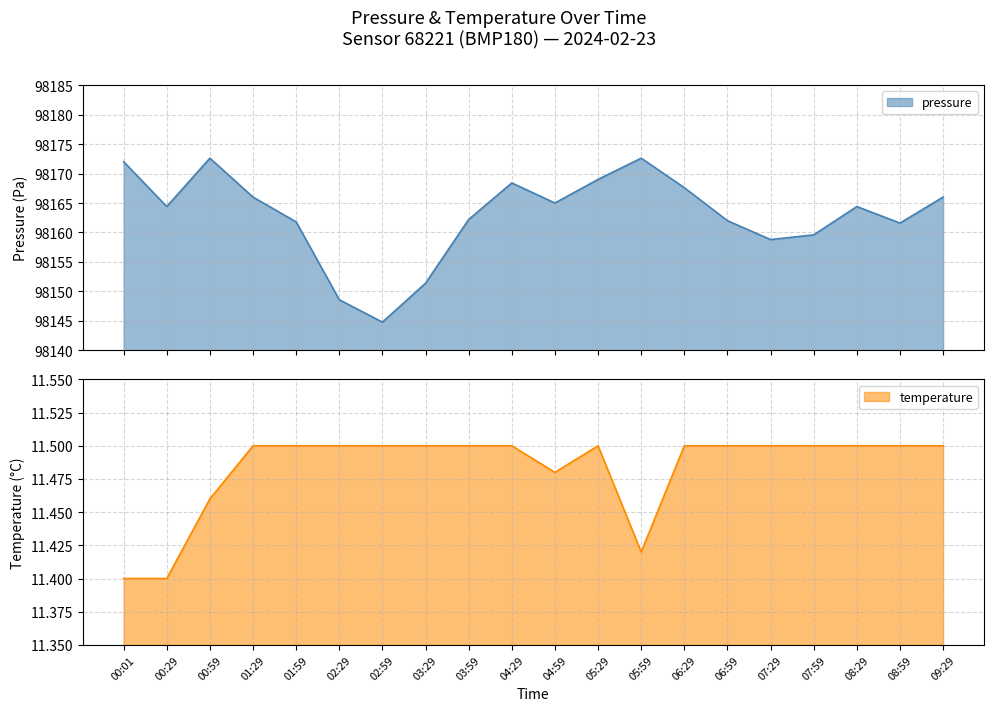

Read the temperature value at 00:59.

11.5